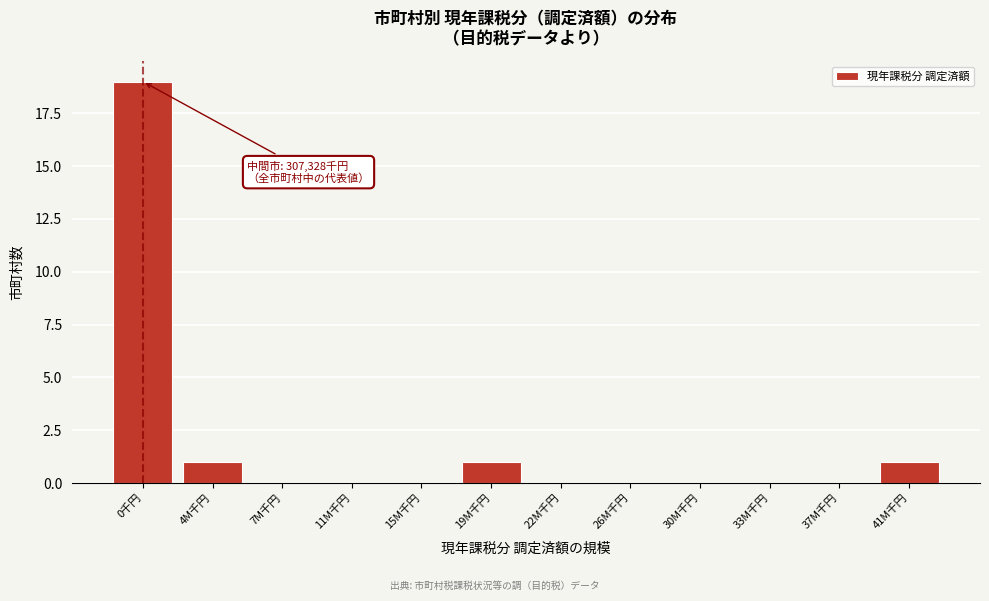

Reading left to right, what are all the values shown in this chart?

0千円=19	4M千円=1	7M千円=0	11M千円=0	15M千円=0	19M千円=1	22M千円=0	26M千円=0	30M千円=0	33M千円=0	37M千円=0	41M千円=1